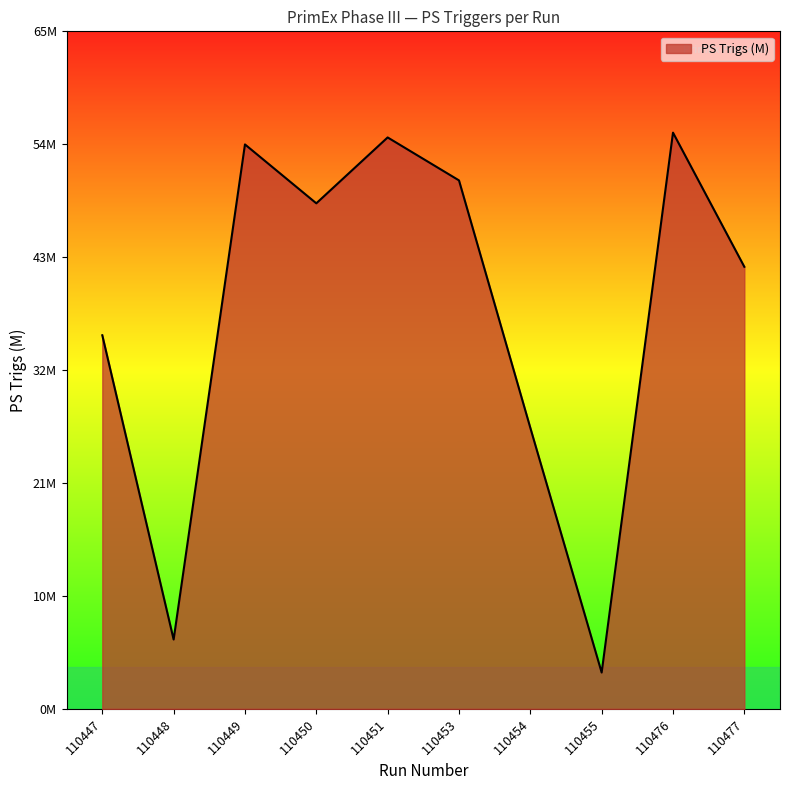

List the labels in order of value, largest first.

110476, 110451, 110449, 110453, 110450, 110477, 110447, 110454, 110448, 110455